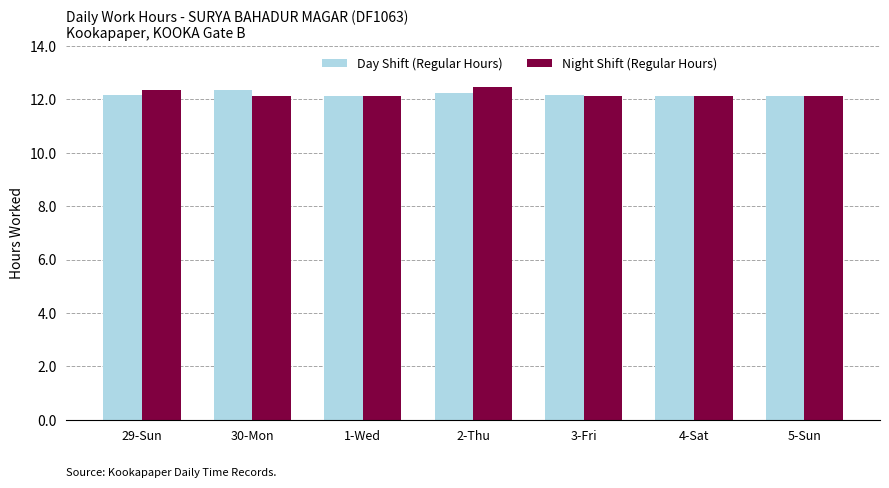

What is the highest value of the Day Shift (Regular Hours) series?

12.4